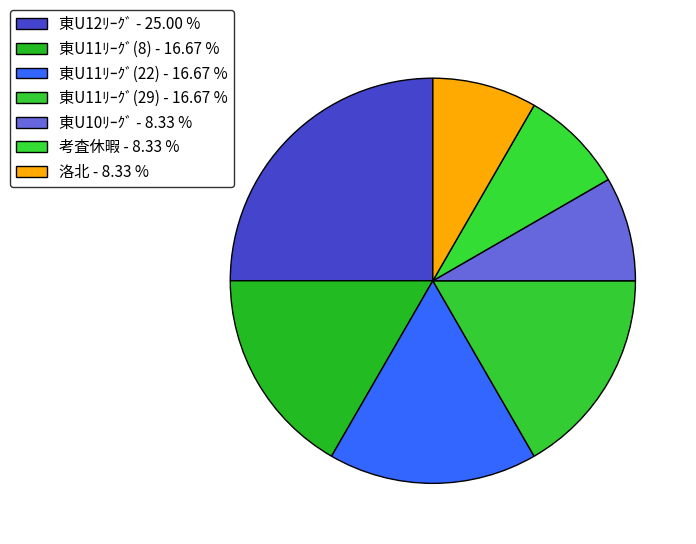

How many segments does this pie chart have?

7